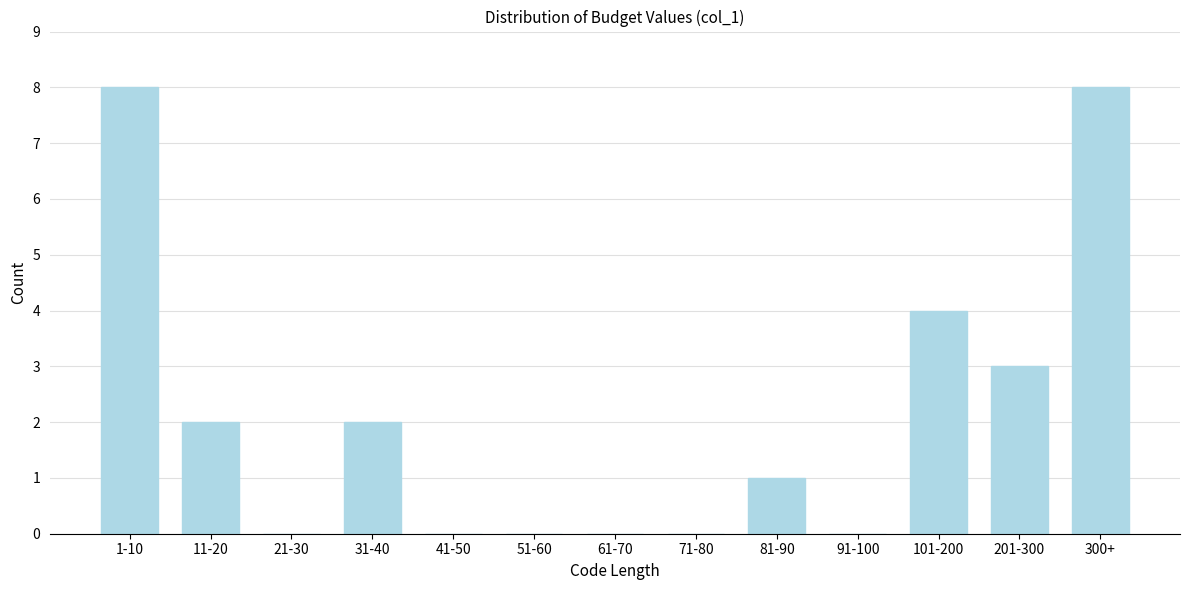

Reading right to left, list all the values displayed in this chart.

300+=8	201-300=3	101-200=4	91-100=0	81-90=1	71-80=0	61-70=0	51-60=0	41-50=0	31-40=2	21-30=0	11-20=2	1-10=8